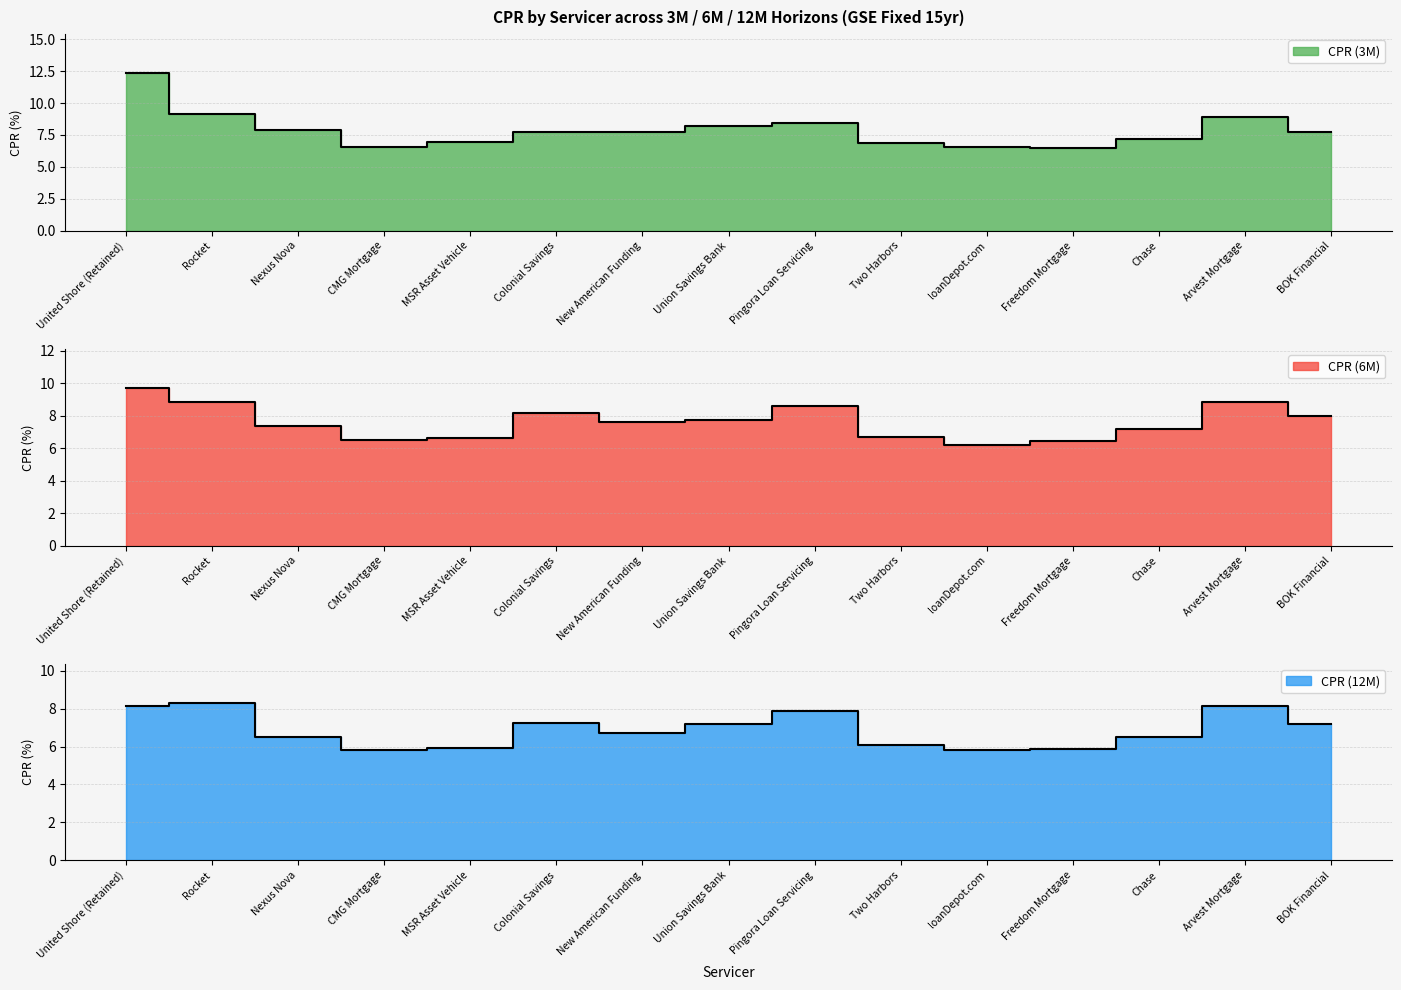

At how many categories does at least one series exceed 7?

10